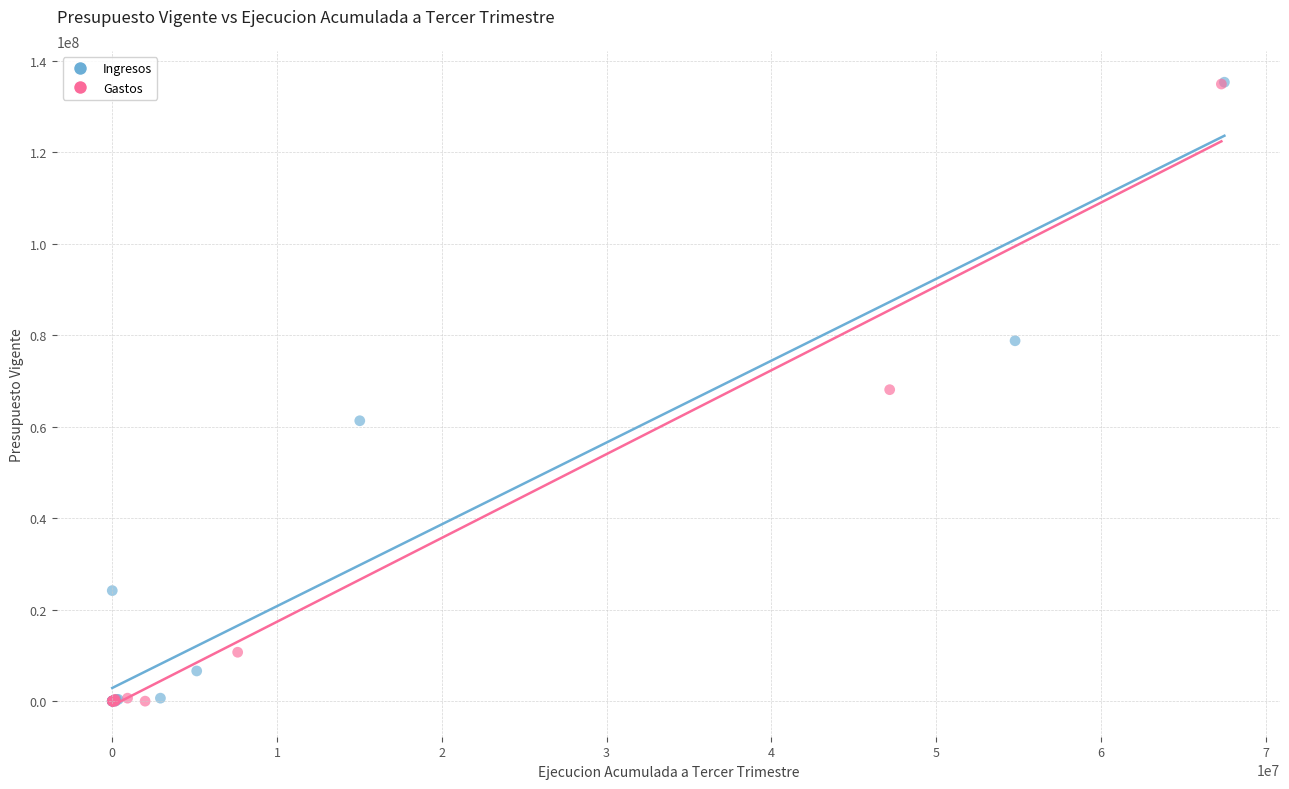

What are all the series names shown in the legend?

Ingresos, Gastos